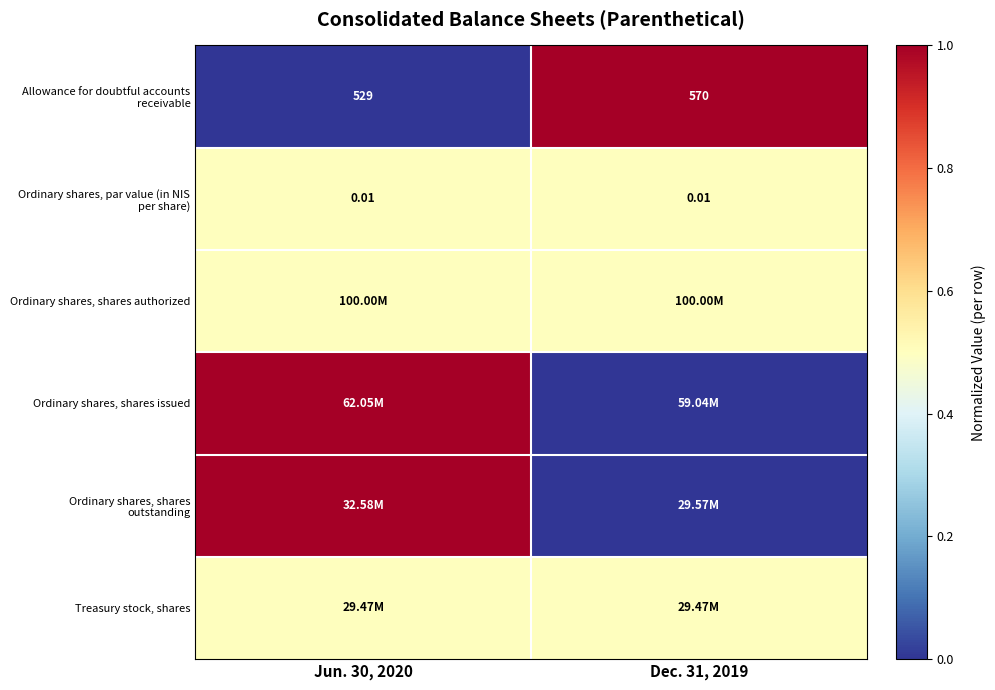

Count the number of categories in the chart.

2